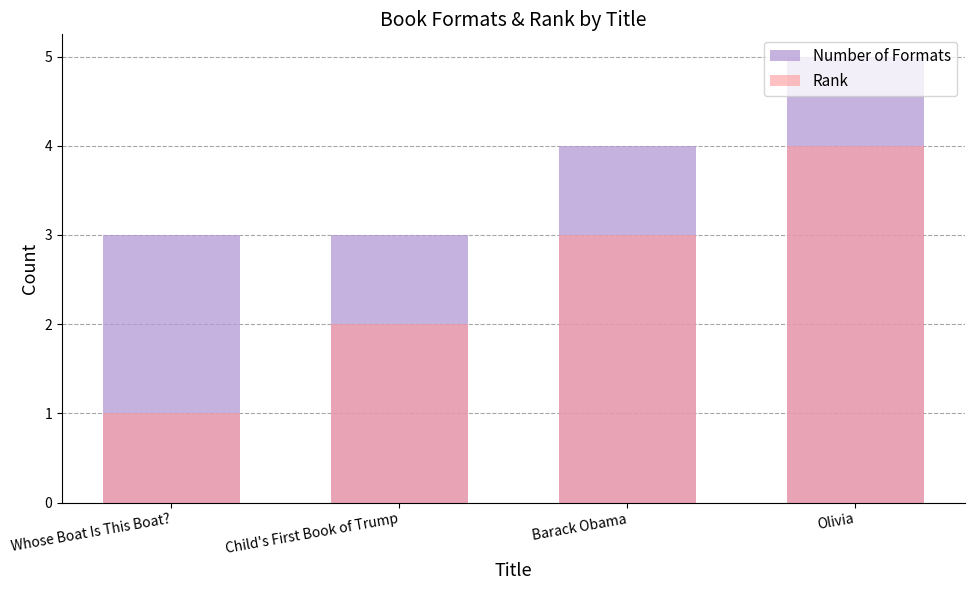

Is the value of Number of Formats at Child's First Book of Trump greater than the value of Rank at Barack Obama?

No